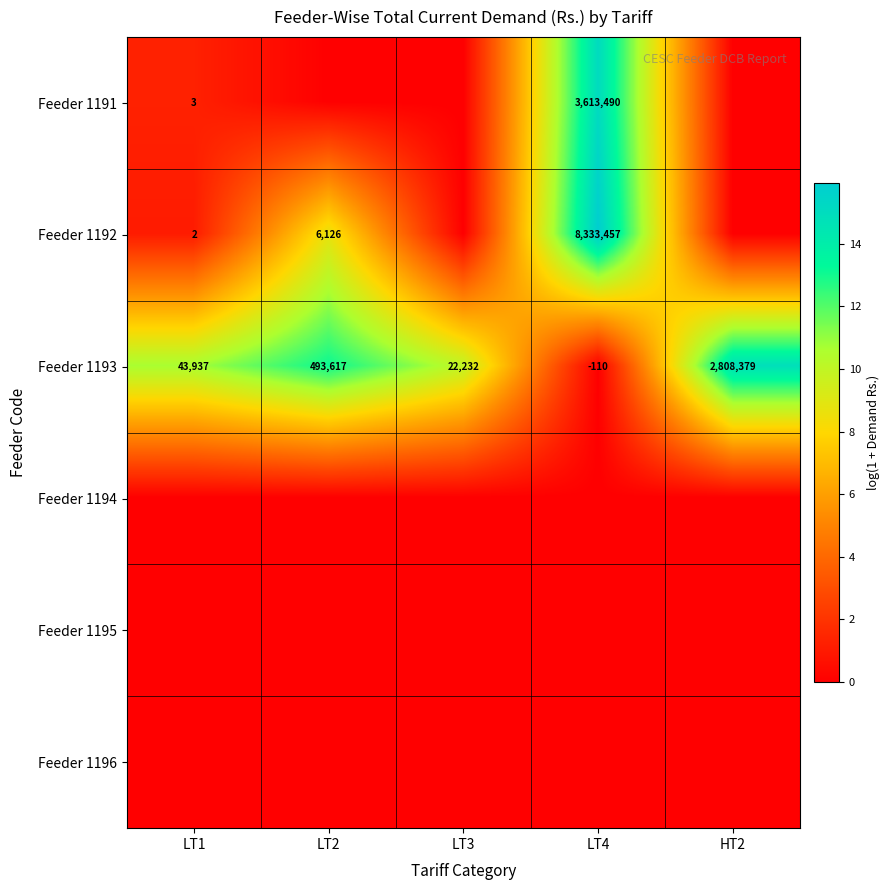

Which has a higher value, LT2 or HT2?

LT2